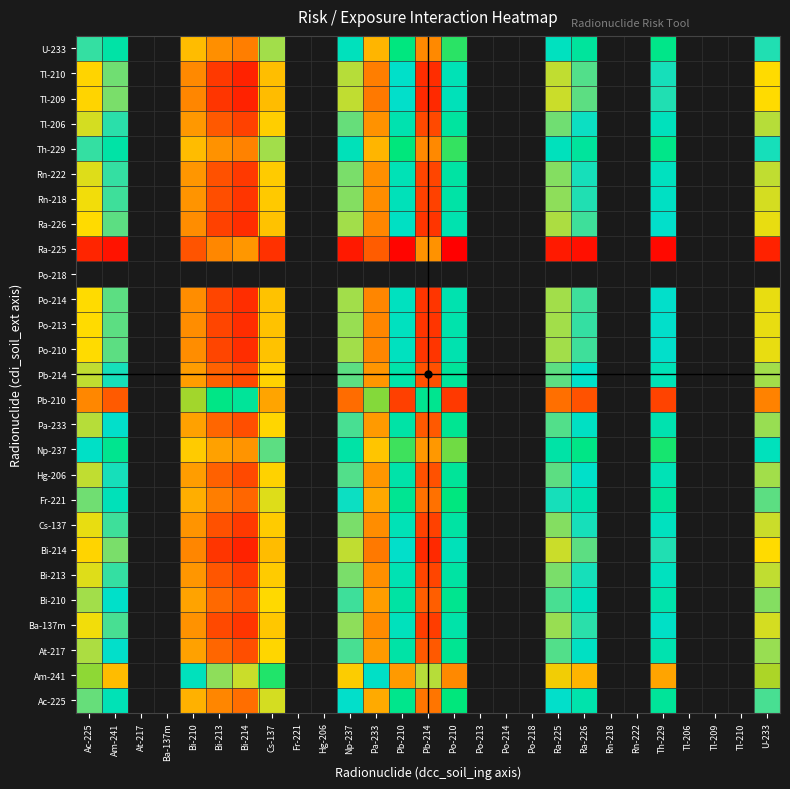

Is it true that Am-241 equals -0.3 at Th-229?

False